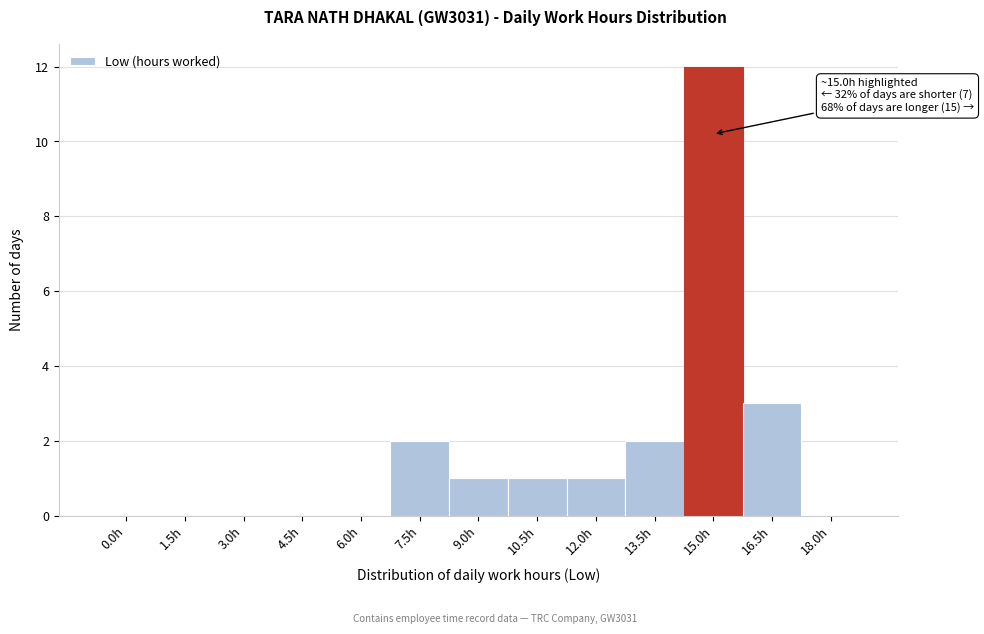

Reading left to right, extract all data points from this chart.

0.0h=0	1.5h=0	3.0h=0	4.5h=0	6.0h=0	7.5h=2	9.0h=1	10.5h=1	12.0h=1	13.5h=2	15.0h=12	16.5h=3	18.0h=0